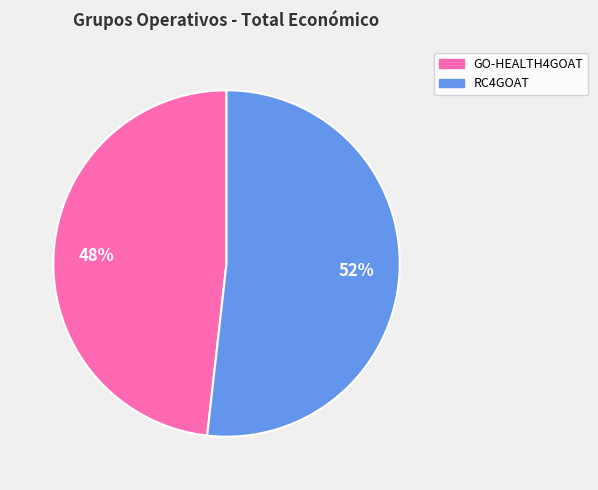

Count the number of slices in the pie.

2